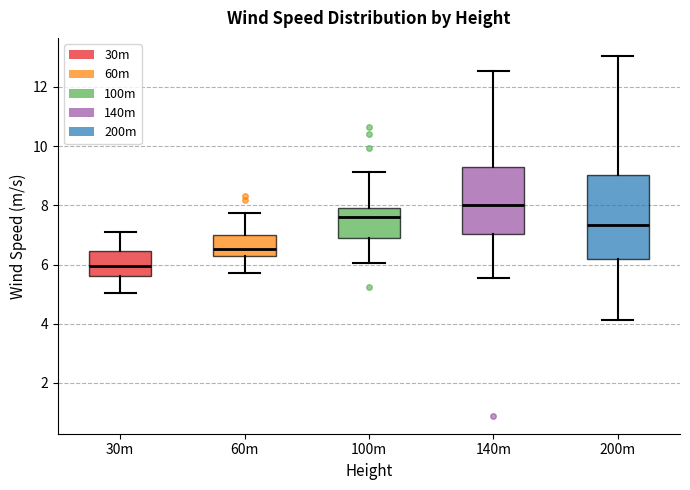

Reading left to right, read every box against the y-axis: the position of its median line, the range the box covers, and the ends of its whiskers. The values are not printed on the chart, so give them approximately, as read against the axis.

30m: median 6.0, box 5.6 to 6.4, whiskers 5.0 to 7.2
60m: median 6.6, box 6.2 to 7.0, whiskers 5.8 to 7.8
100m: median 7.6, box 6.8 to 8.0, whiskers 6.0 to 9.2
140m: median 8.0, box 7.0 to 9.2, whiskers 5.6 to 12.6
200m: median 7.4, box 6.2 to 9.0, whiskers 4.2 to 13.0